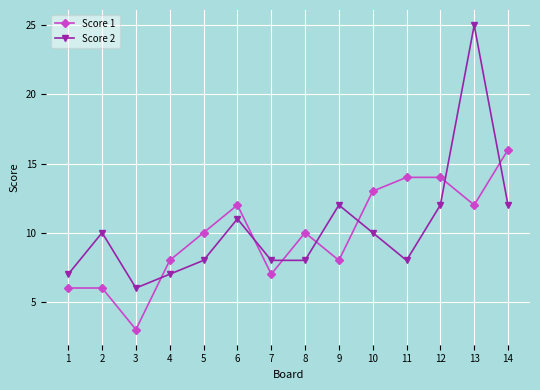

What are all the series names shown in the legend?

Score 1, Score 2